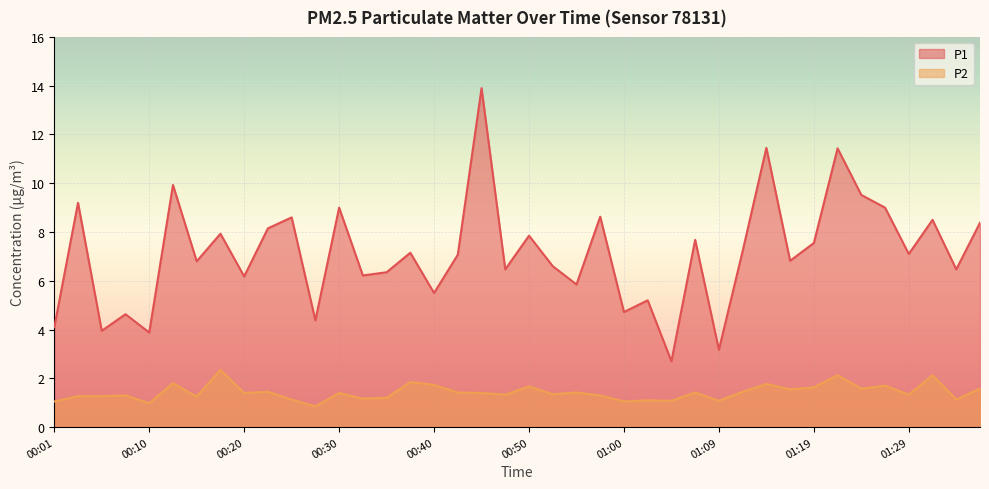

What is the difference between the P2 values at 01:09 and 00:55?

0.3